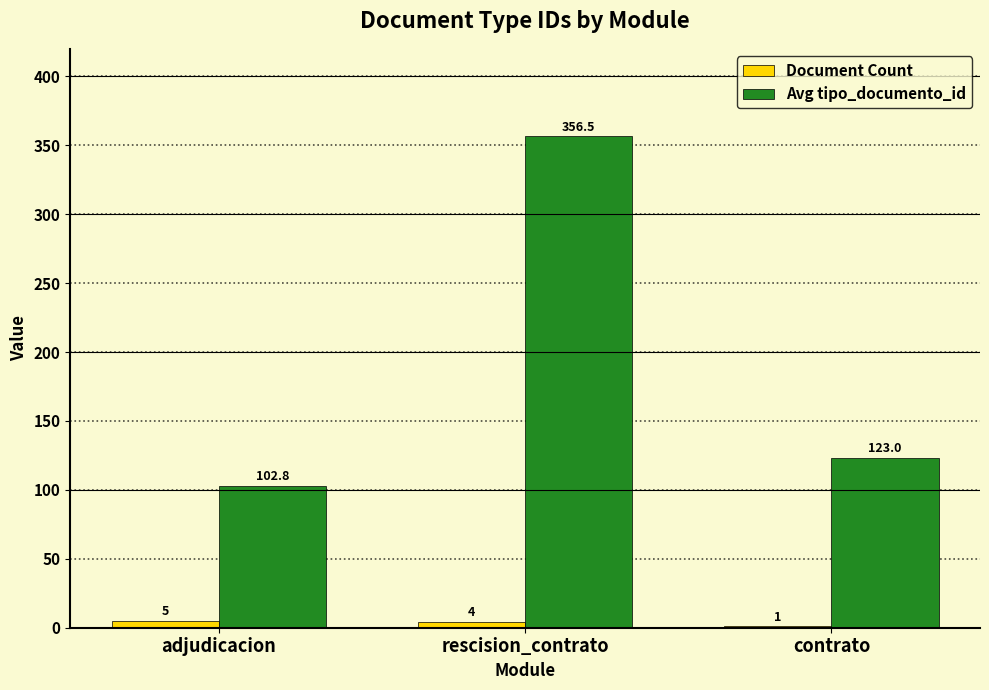

The Avg tipo_documento_id series shows 153.2 at adjudicacion. True or false?

False